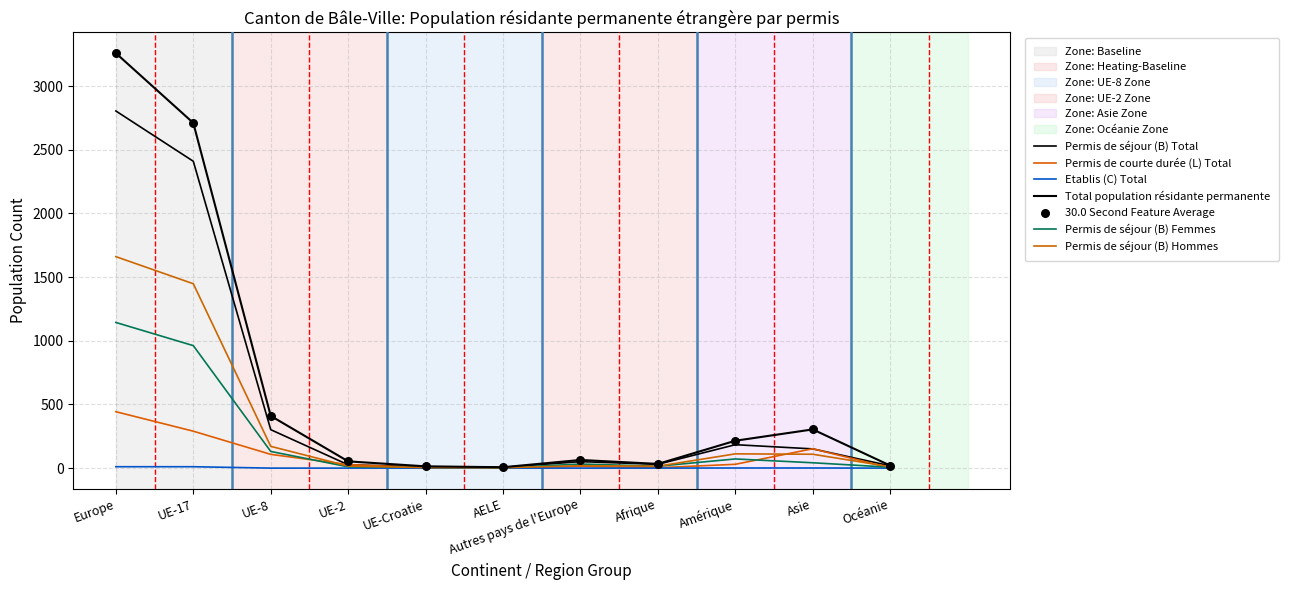

Does the chart have visible grid lines?

Yes